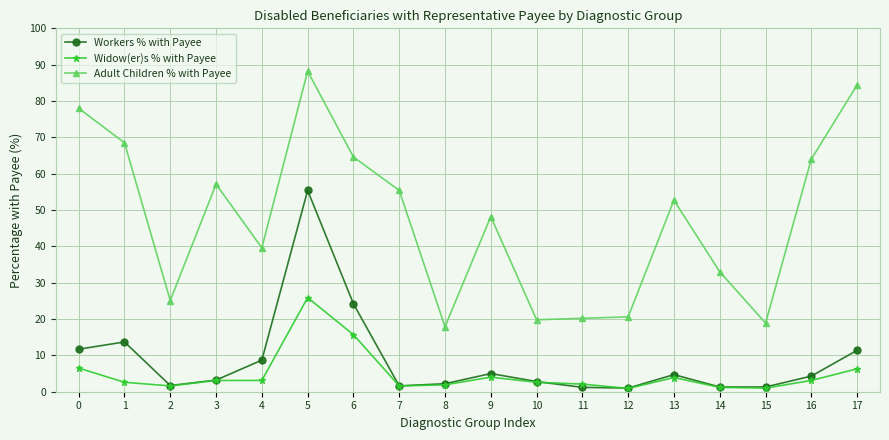

How many values in the Adult Children % with Payee series exceed 52?

9